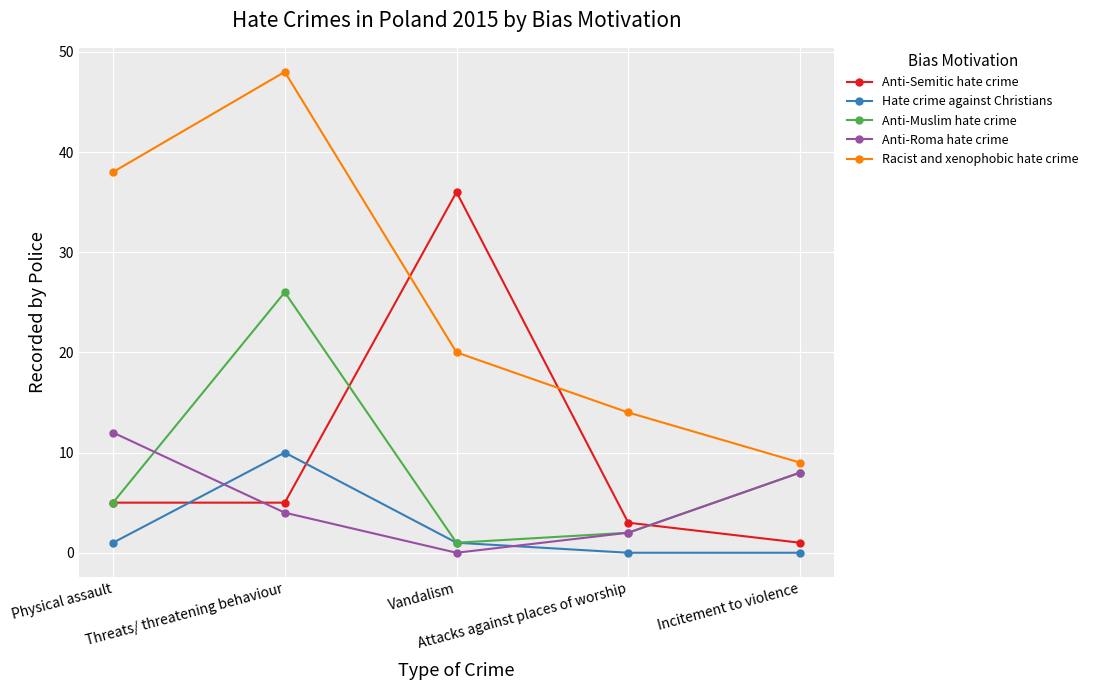

What is the average value of the Anti-Roma hate crime series?

5